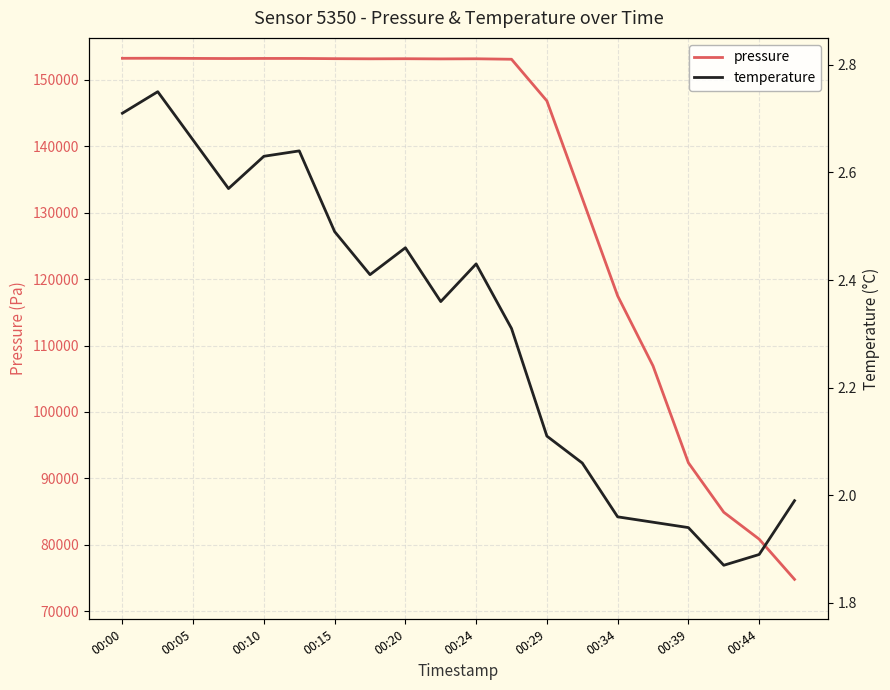

Which series has the largest range (max minus min)?

pressure